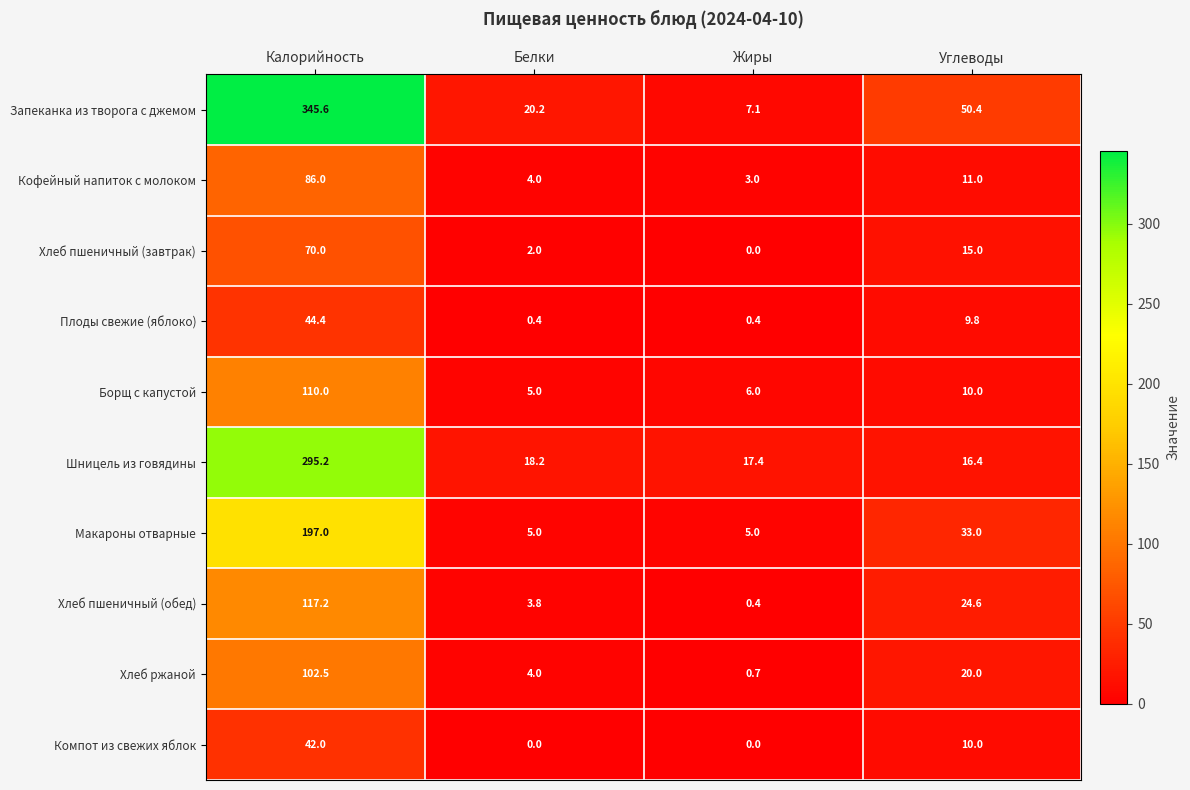

The value of Шницель из говядины at Углеводы is 16.4. True or false?

True